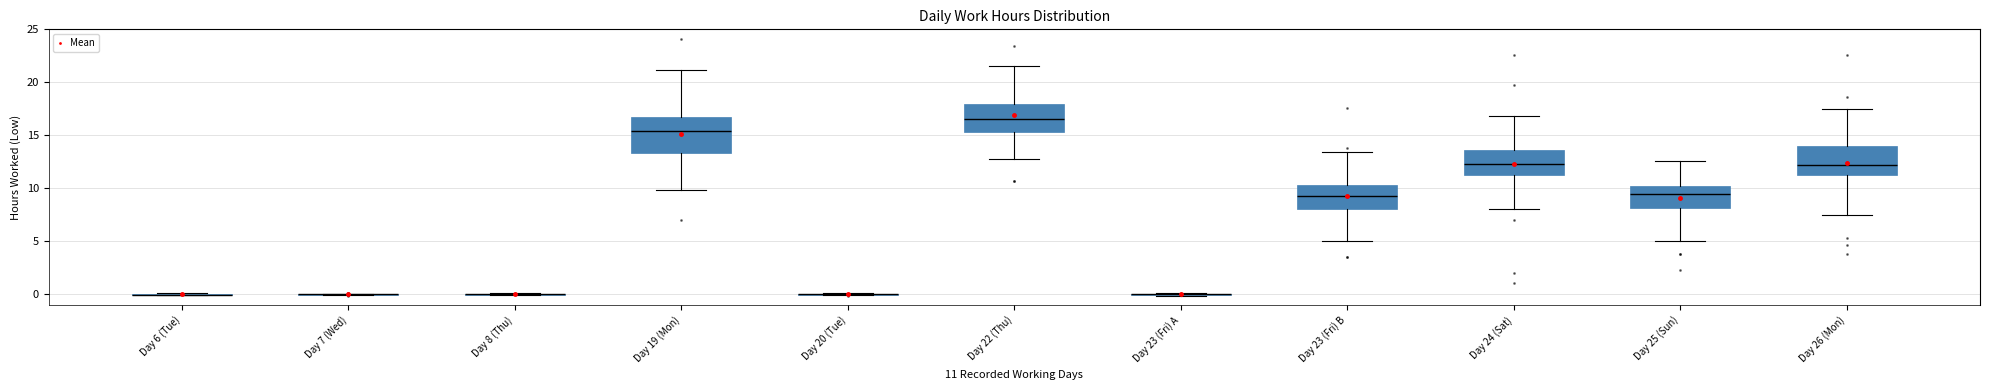

Reading left to right, read every box against the y-axis: the position of its median line, the range the box covers, and the ends of its whiskers. The values are not printed on the chart, so give them approximately, as read against the axis.

Day 6 (Tue): box collapsed to a line at 0.0, whiskers 0.0 to 0.0
Day 7 (Wed): box collapsed to a line at 0.0, whiskers 0.0 to 0.0
Day 8 (Thu): box collapsed to a line at 0.0, whiskers 0.0 to 0.0
Day 19 (Mon): median 15.5, box 13.5 to 16.5, whiskers 10.0 to 21.0
Day 20 (Tue): box collapsed to a line at 0.0, whiskers 0.0 to 0.0
Day 22 (Thu): median 16.5, box 15.5 to 18.0, whiskers 13.0 to 21.5
Day 23 (Fri) A: box collapsed to a line at 0.0, whiskers 0.0 to 0.0
Day 23 (Fri) B: median 9.5, box 8.0 to 10.5, whiskers 5.0 to 13.5
Day 24 (Sat): median 12.5, box 11.0 to 13.5, whiskers 8.0 to 17.0
Day 25 (Sun): median 9.5, box 8.0 to 10.0, whiskers 5.0 to 12.5
Day 26 (Mon): median 12.0, box 11.0 to 14.0, whiskers 7.5 to 17.5